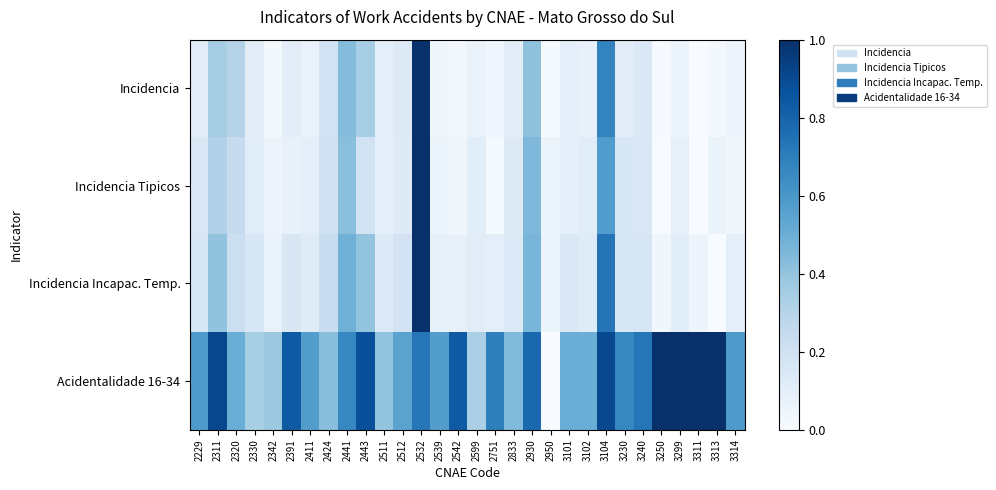

What is the total value across all series at 2751?

0.8